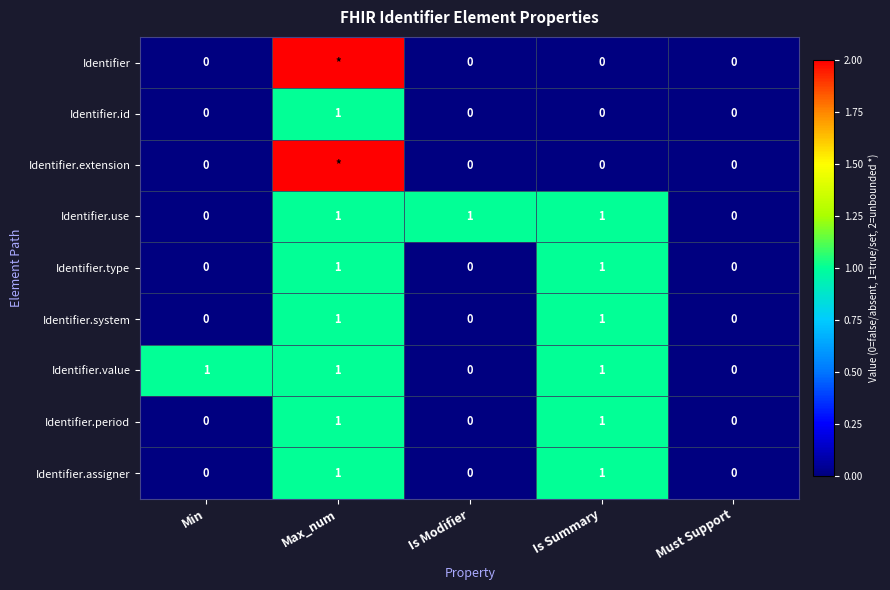

The value of Identifier.system at Must Support is 1. True or false?

False